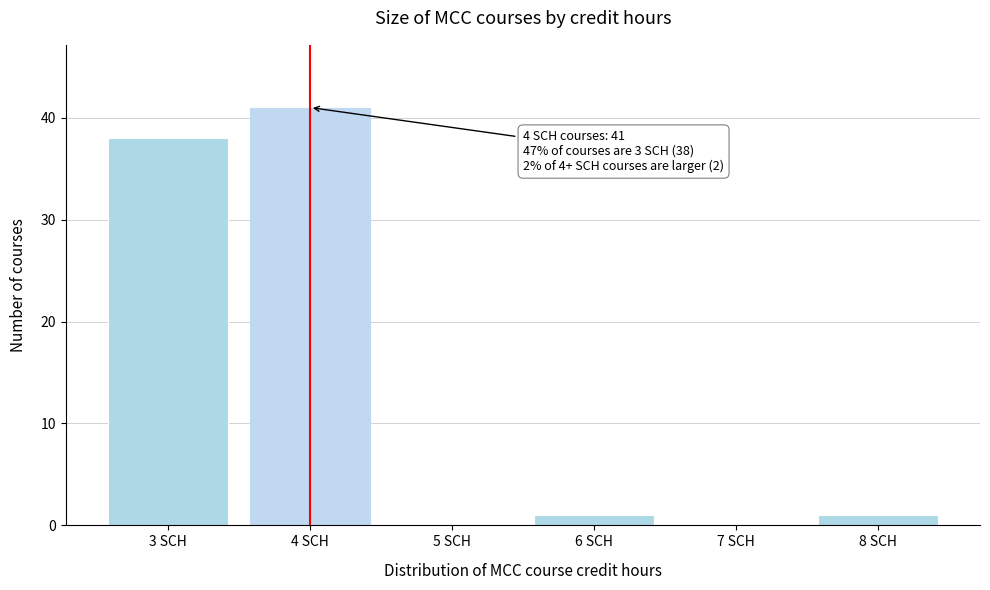

Which range on the x-axis has the tallest bar?

3.5 to 4.5